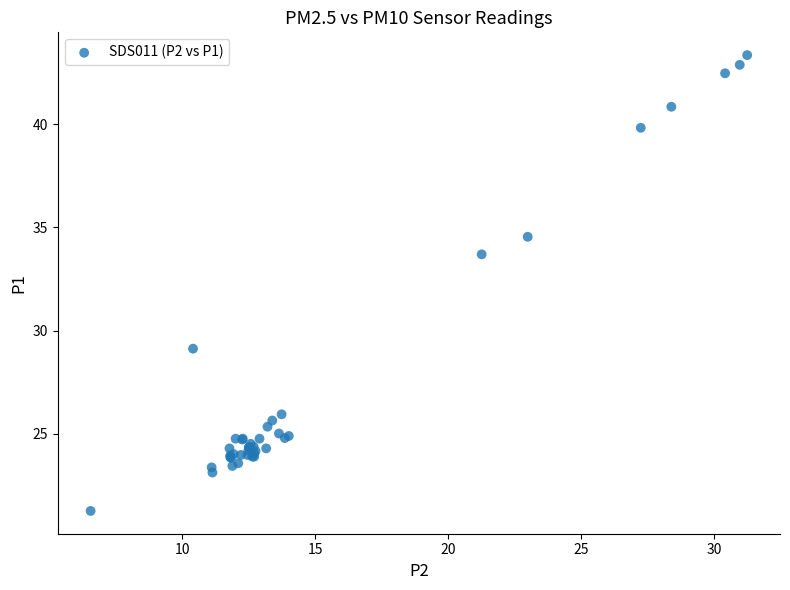

What Y value in the scatter plot is closest to 32?

33.7